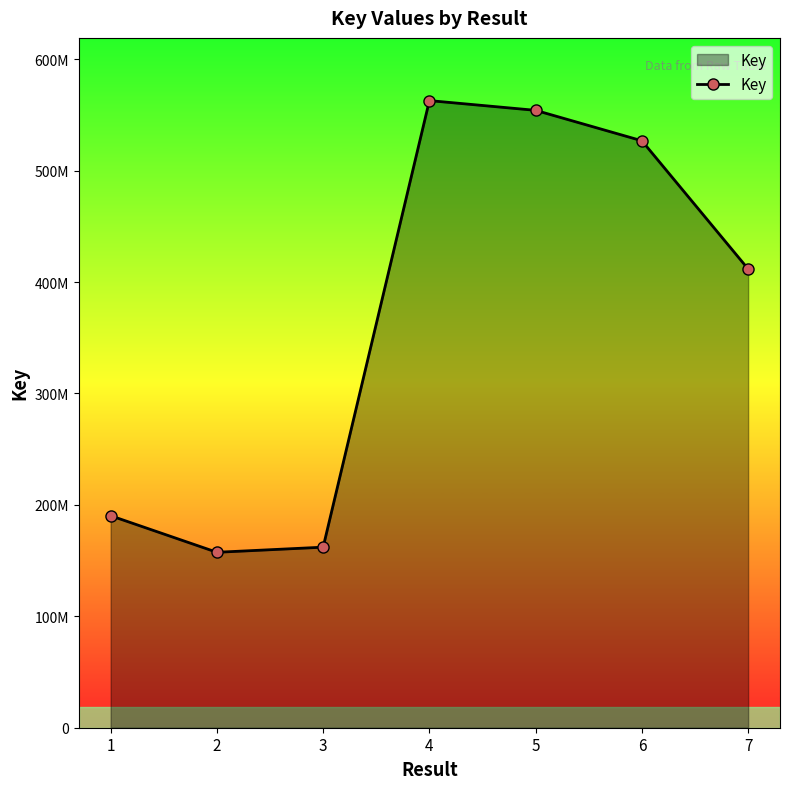

Does the chart have visible grid lines?

No